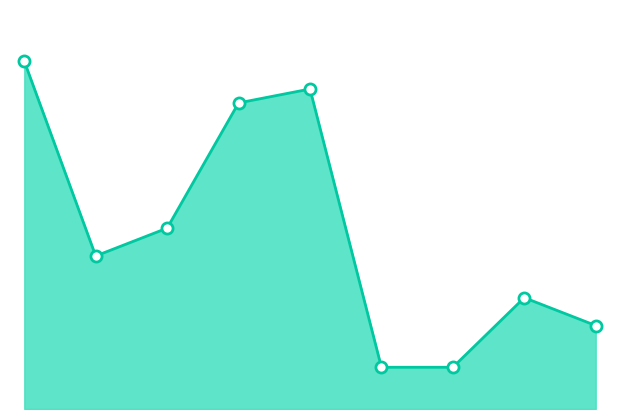

Between 8 and 9, which is larger?

8